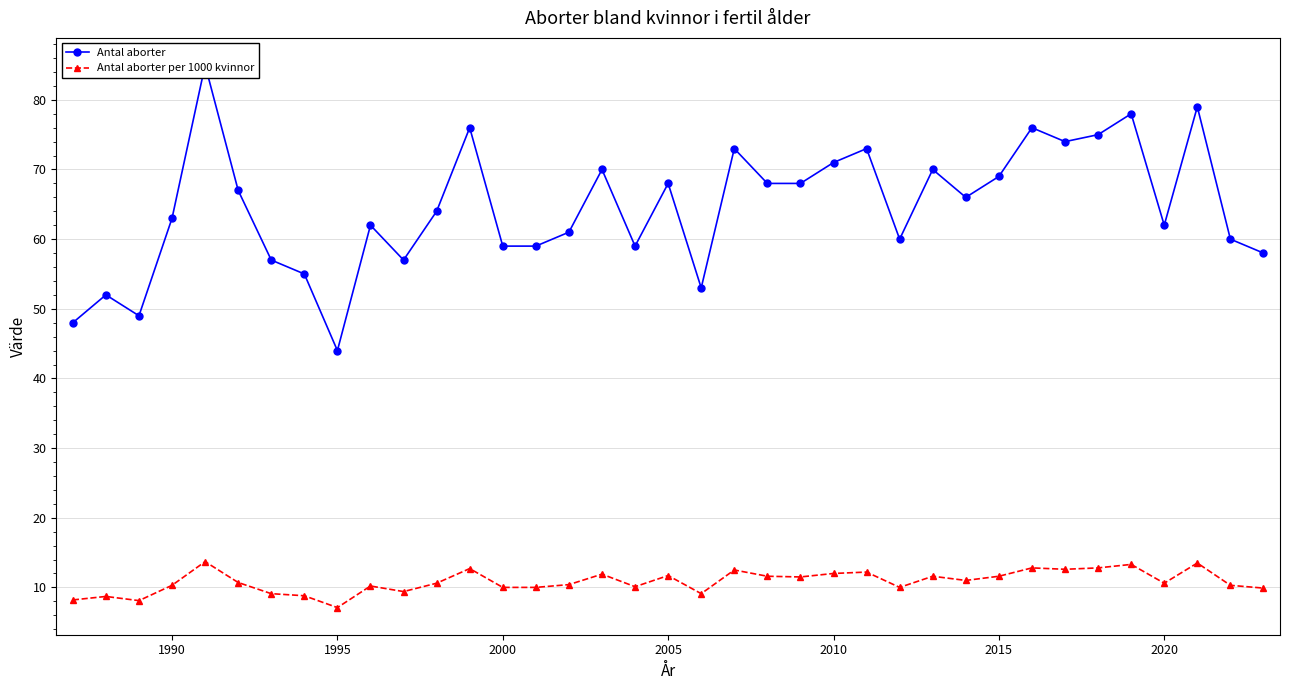

What is the value of the Antal aborter point at the 5th from the left?

85.0